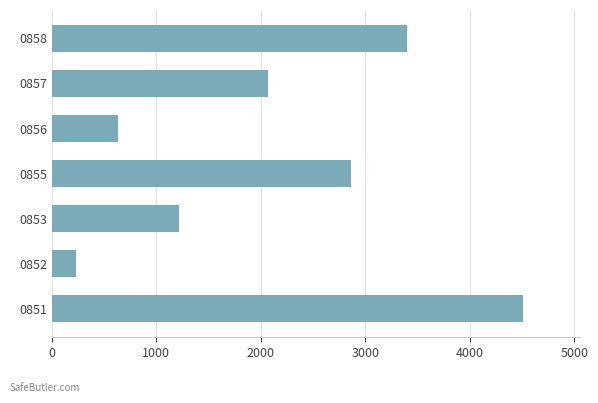

How many bars are there in total?

7